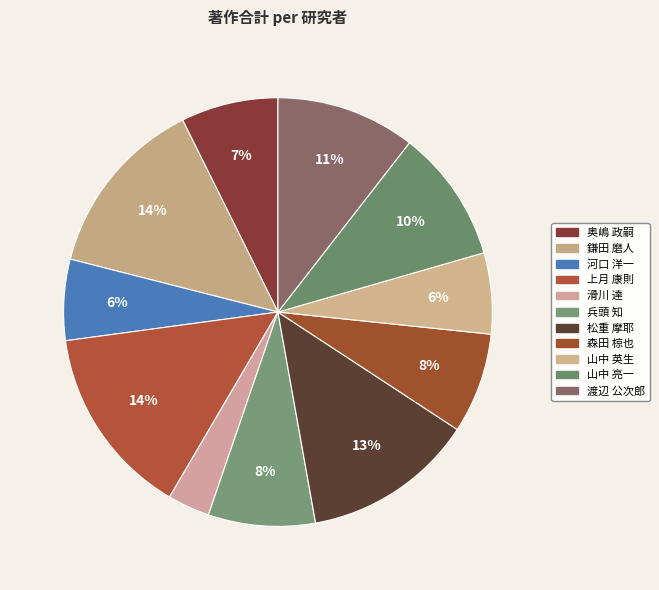

What portion of the pie excludes 兵頭 知?

91.9%